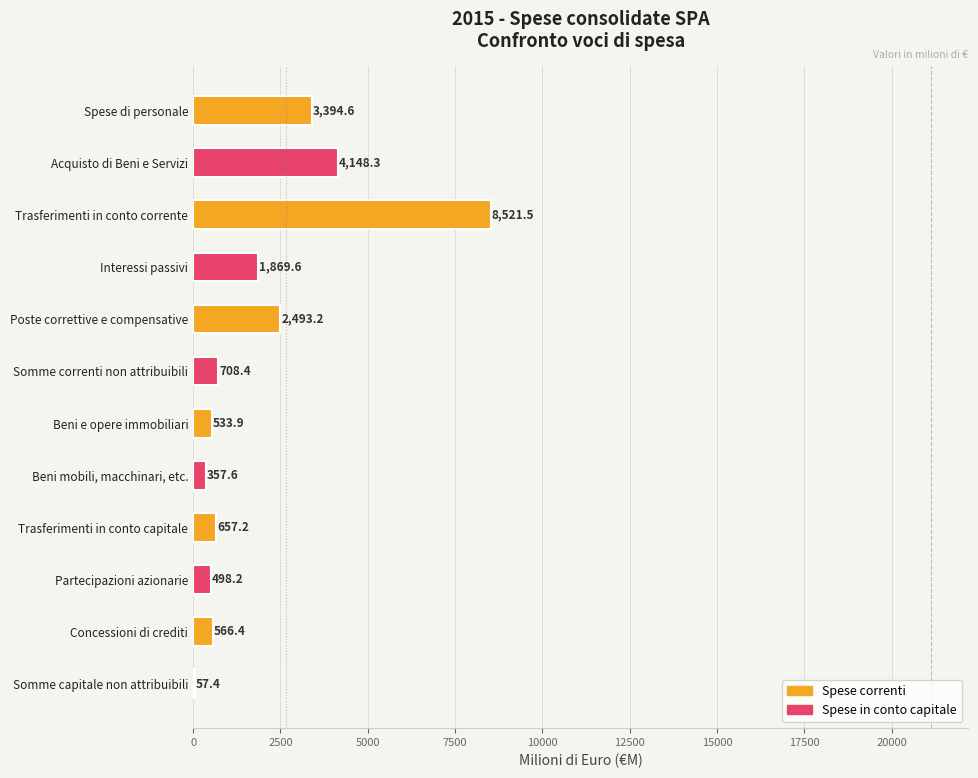

What is the sum of all Spese in conto capitale values?

7639.5